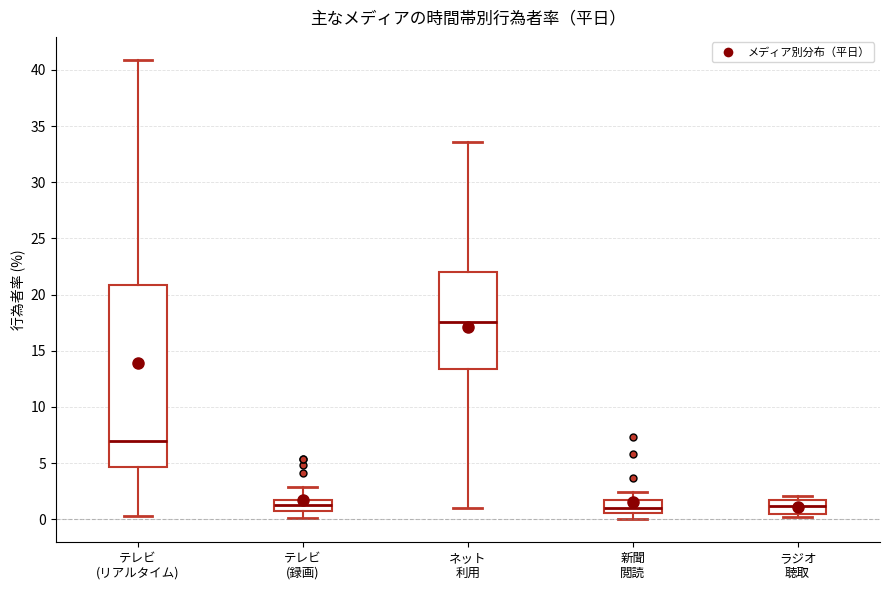

Comparing the boxes themselves (not the whiskers), which one is the tallest?

テレビ (リアルタイム)